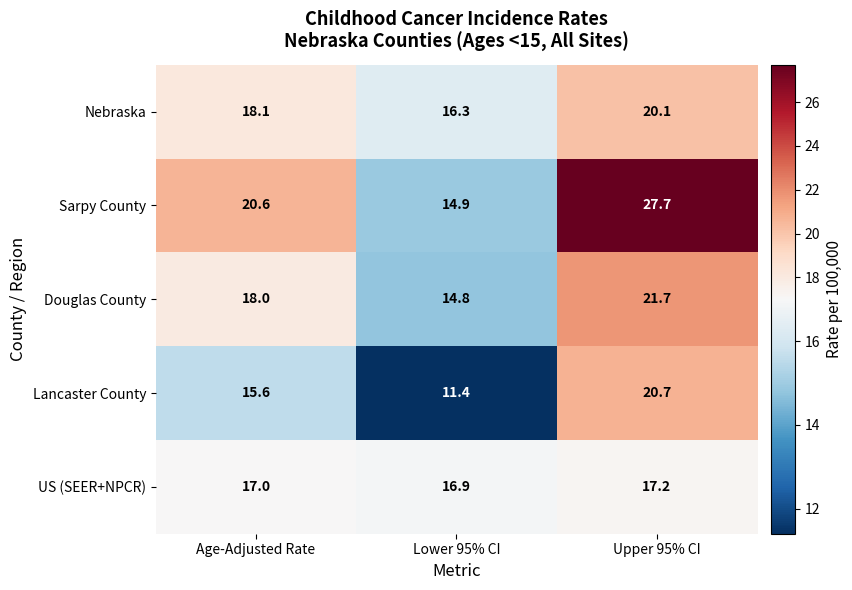

Reading left to right, what are all the values shown in this chart?

Nebraska: Age-Adjusted Rate=18.1	Lower 95% CI=16.3	Upper 95% CI=20.1
Sarpy County: Age-Adjusted Rate=20.6	Lower 95% CI=14.9	Upper 95% CI=27.7
Douglas County: Age-Adjusted Rate=18.0	Lower 95% CI=14.8	Upper 95% CI=21.7
Lancaster County: Age-Adjusted Rate=15.6	Lower 95% CI=11.4	Upper 95% CI=20.7
US (SEER+NPCR): Age-Adjusted Rate=17.0	Lower 95% CI=16.9	Upper 95% CI=17.2